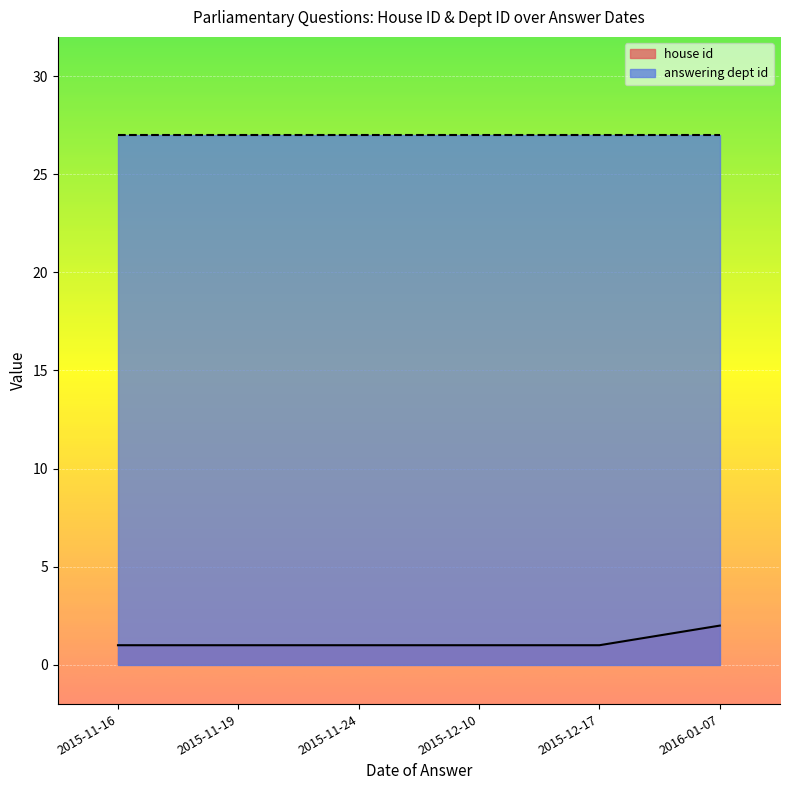

Which category has the lowest value in the house id series?

2015-12-17